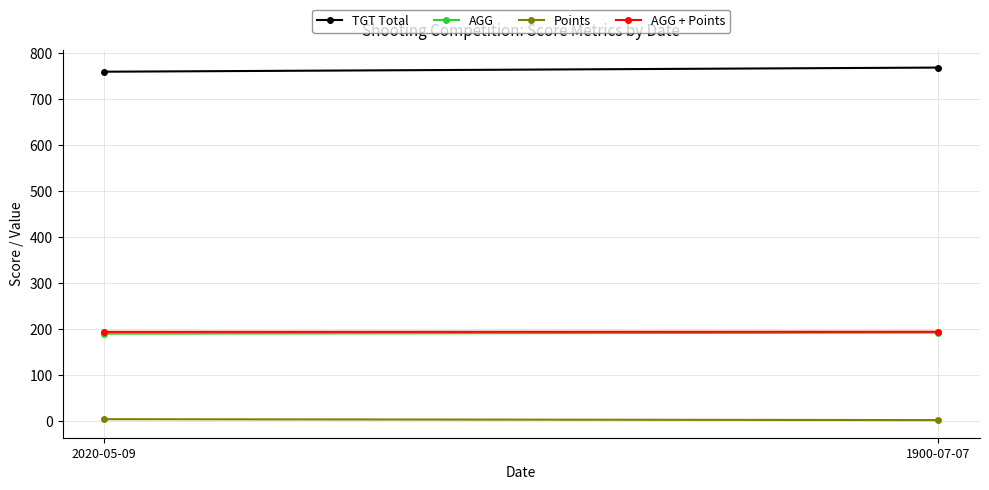

The value of Points at 2020-05-09 is 2.5. True or false?

False